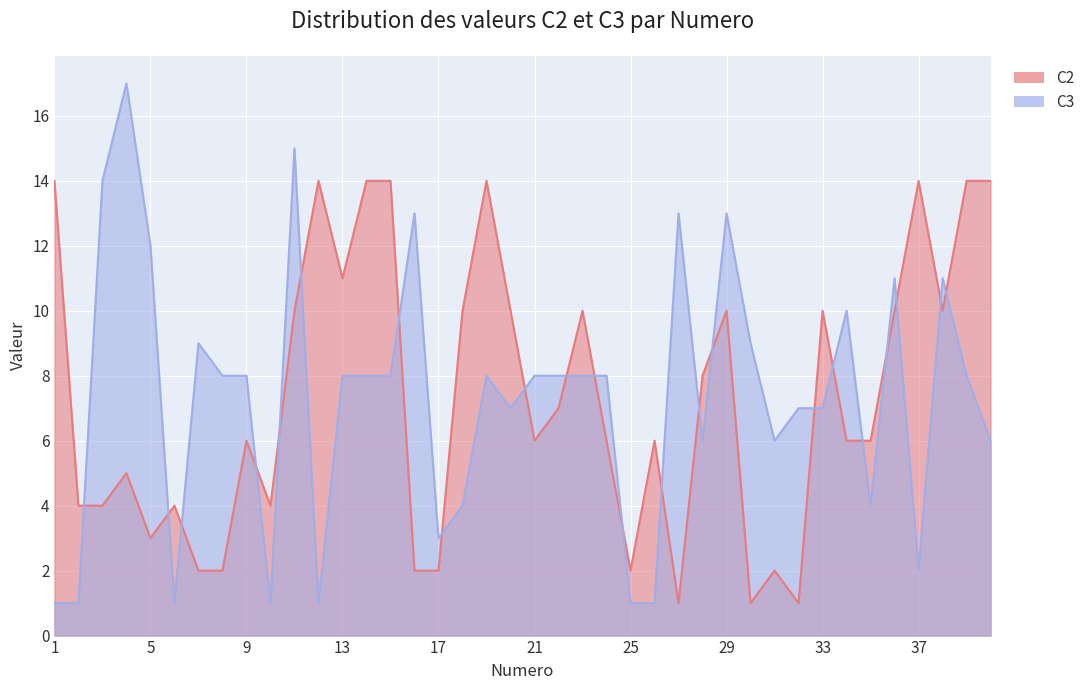

How many series are shown in this chart?

2